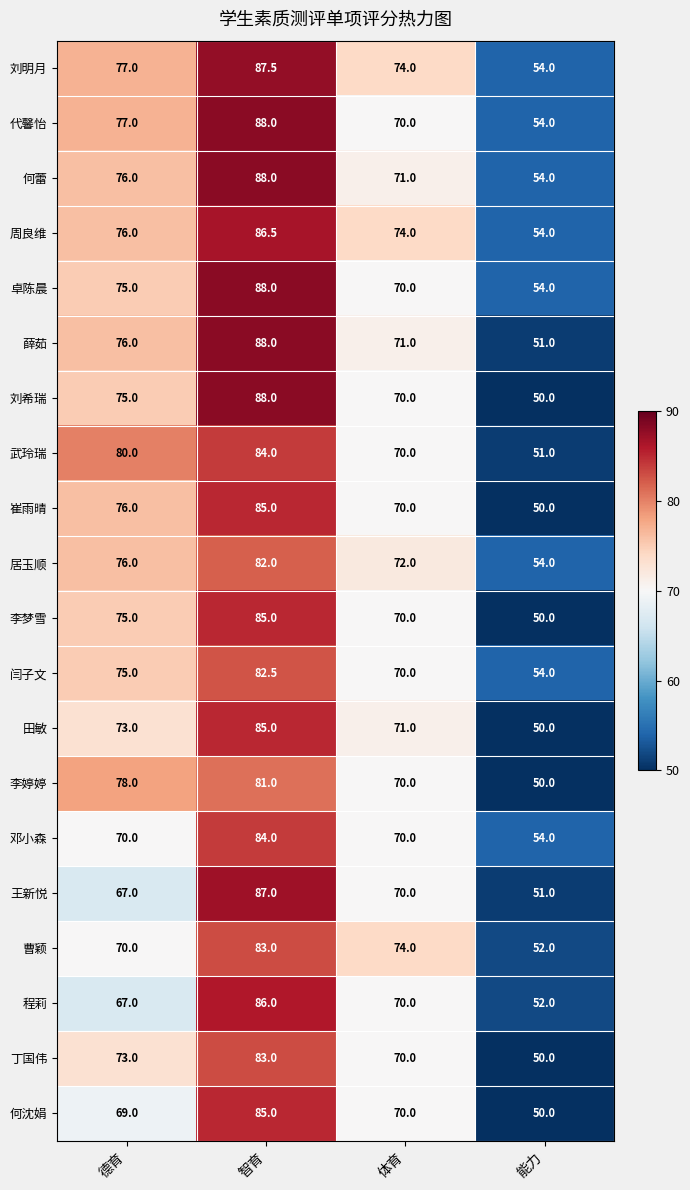

The value of 李婷婷 at 体育 is 47.0. True or false?

False